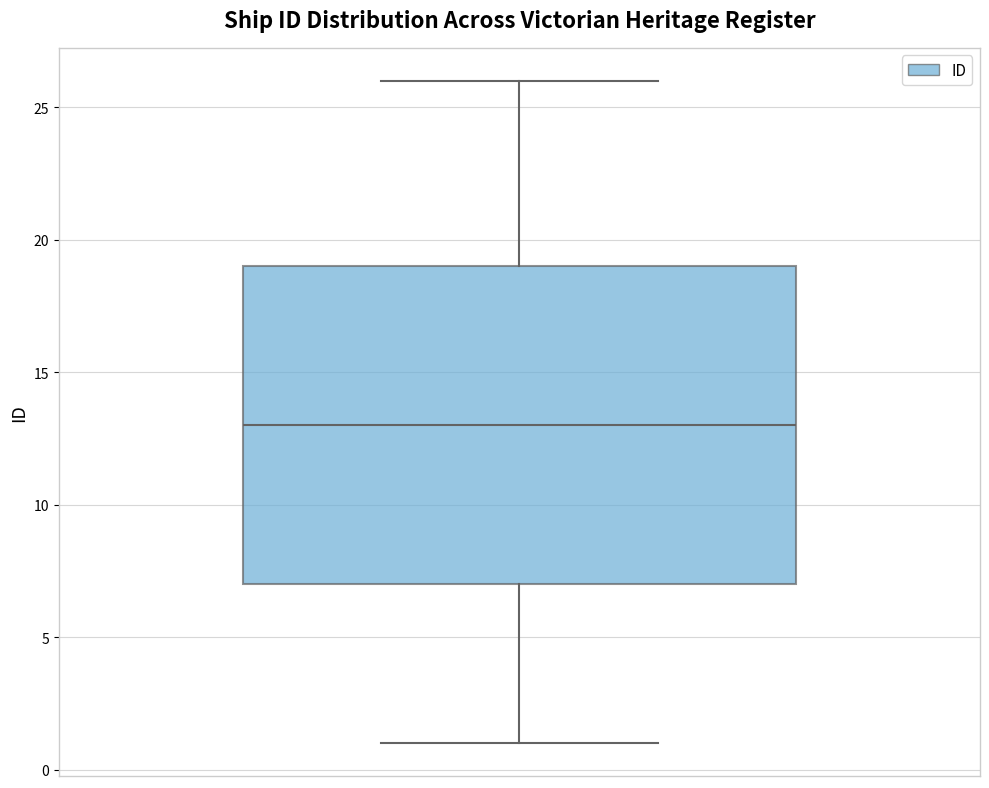

Transcribe this box plot: give where the median line is, the range the box spans, and where the two whiskers end, as read against the y-axis. The values are not printed on the chart, so give them approximately, as read against the axis.

median 13, box 7 to 19, whiskers 1 to 26